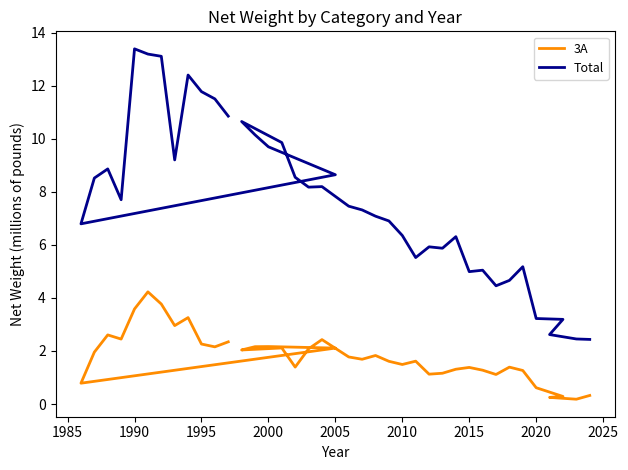

True or false: 3A and Total intersect in this chart.

False